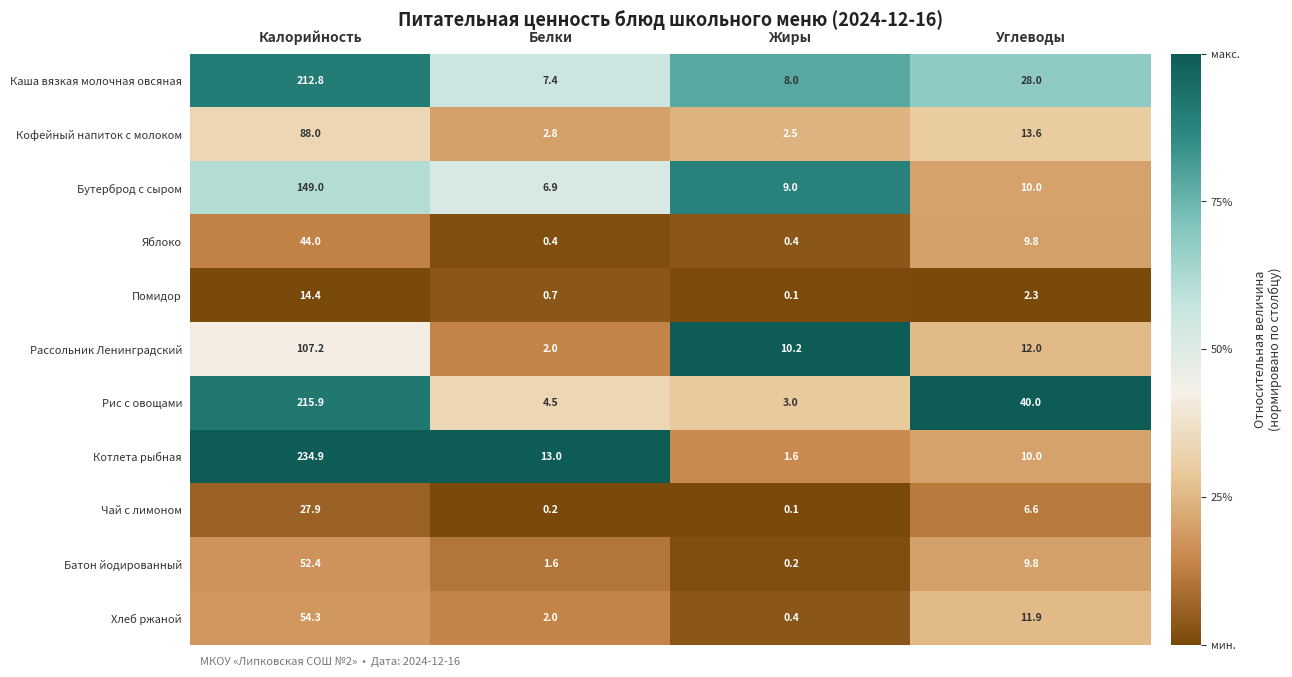

Which series has the largest range (max minus min)?

Котлета рыбная